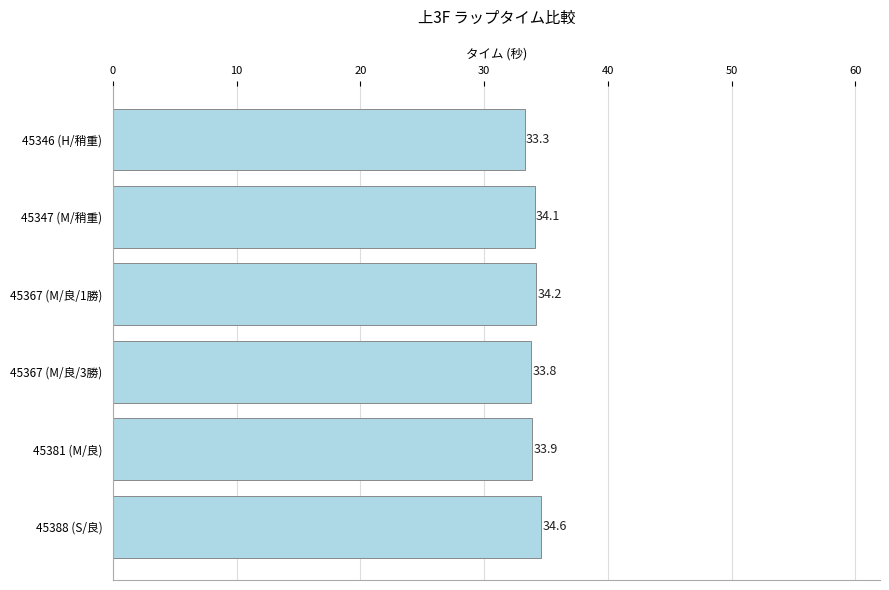

At which category does the chart reach its peak across all series?

45388 (S/良)